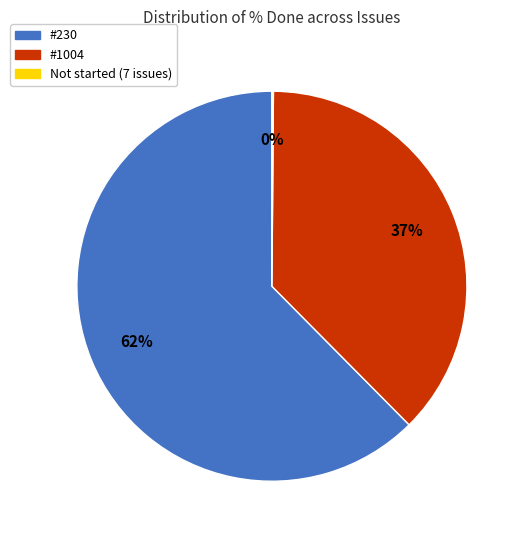

Is there any slice that represents more than half of the pie?

Yes